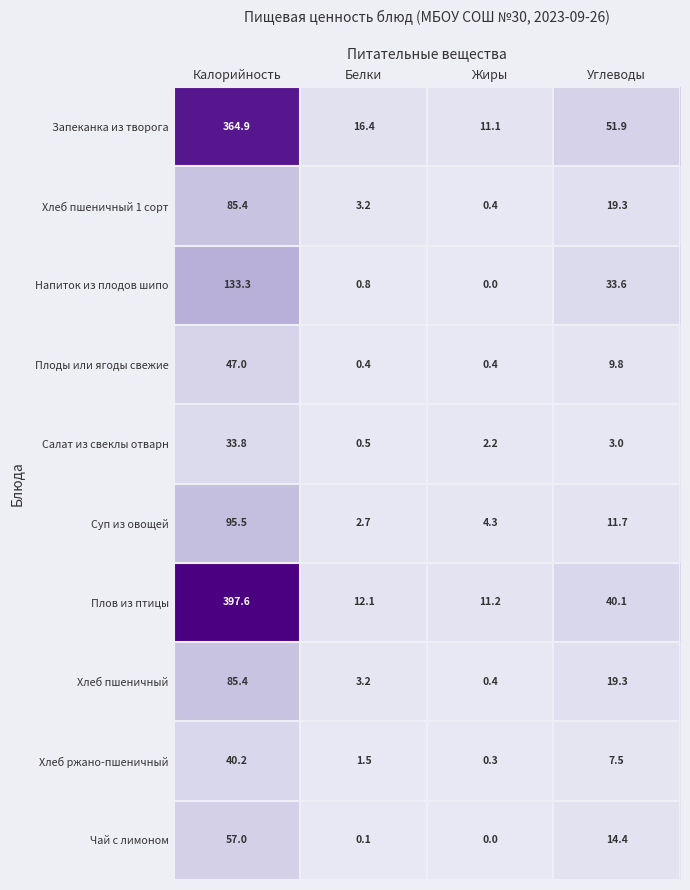

Is it true that Запеканка из творога equals 3.4 at Белки?

False